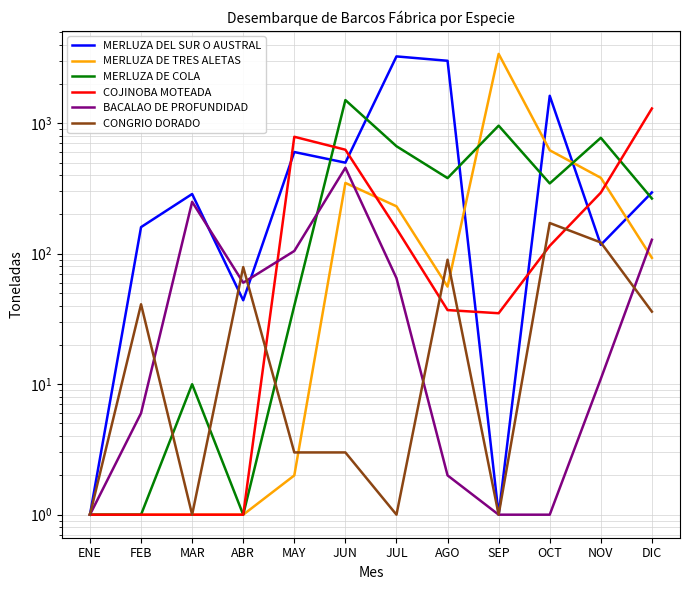

What is the difference between the CONGRIO DORADO values at DIC and OCT?

136